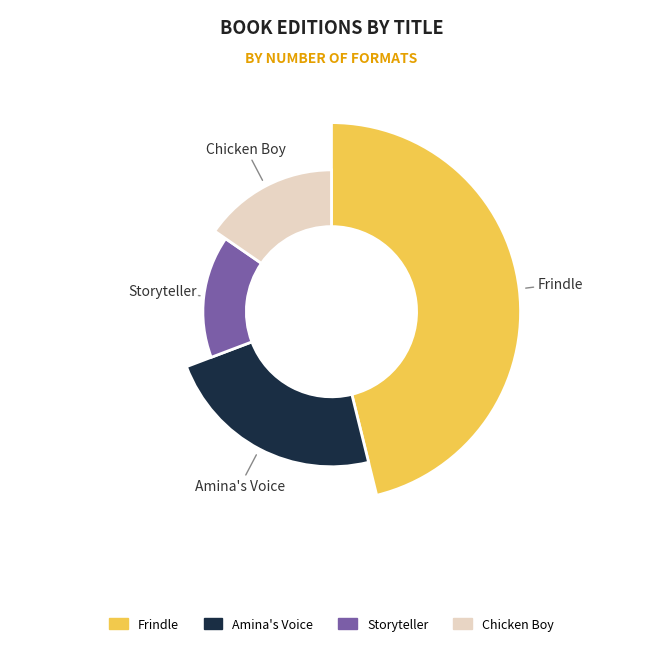

Is there any slice that represents more than half of the pie?

No